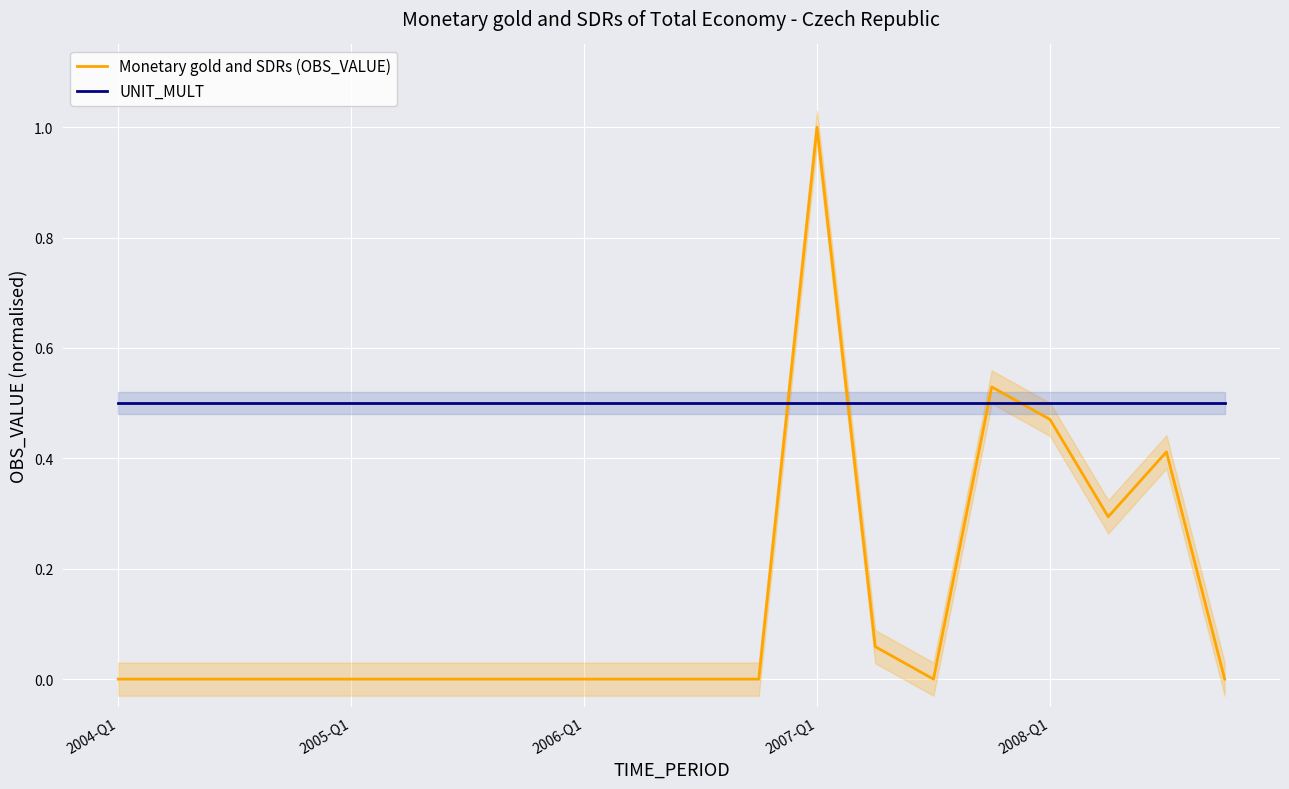

True or false: UNIT_MULT and Monetary gold and SDRs (OBS_VALUE) intersect in this chart.

True